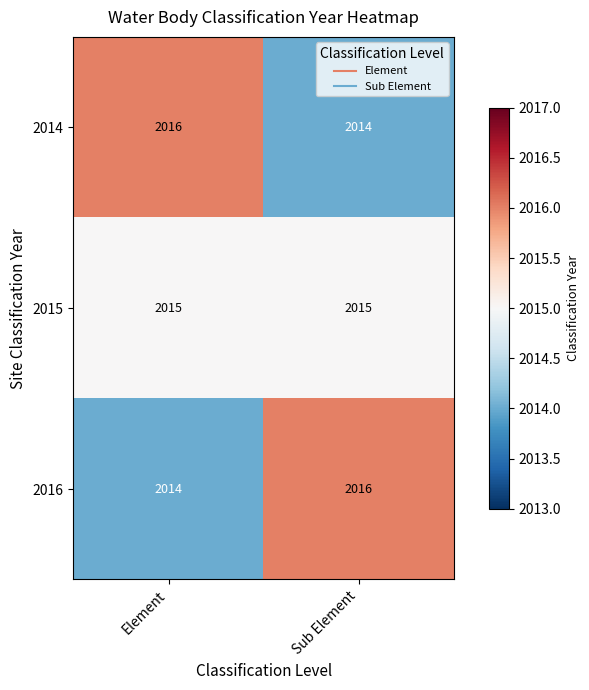

Reading left to right, list all the values displayed in this chart.

2014: 2016	2014
2015: 2015	2015
2016: 2014	2016